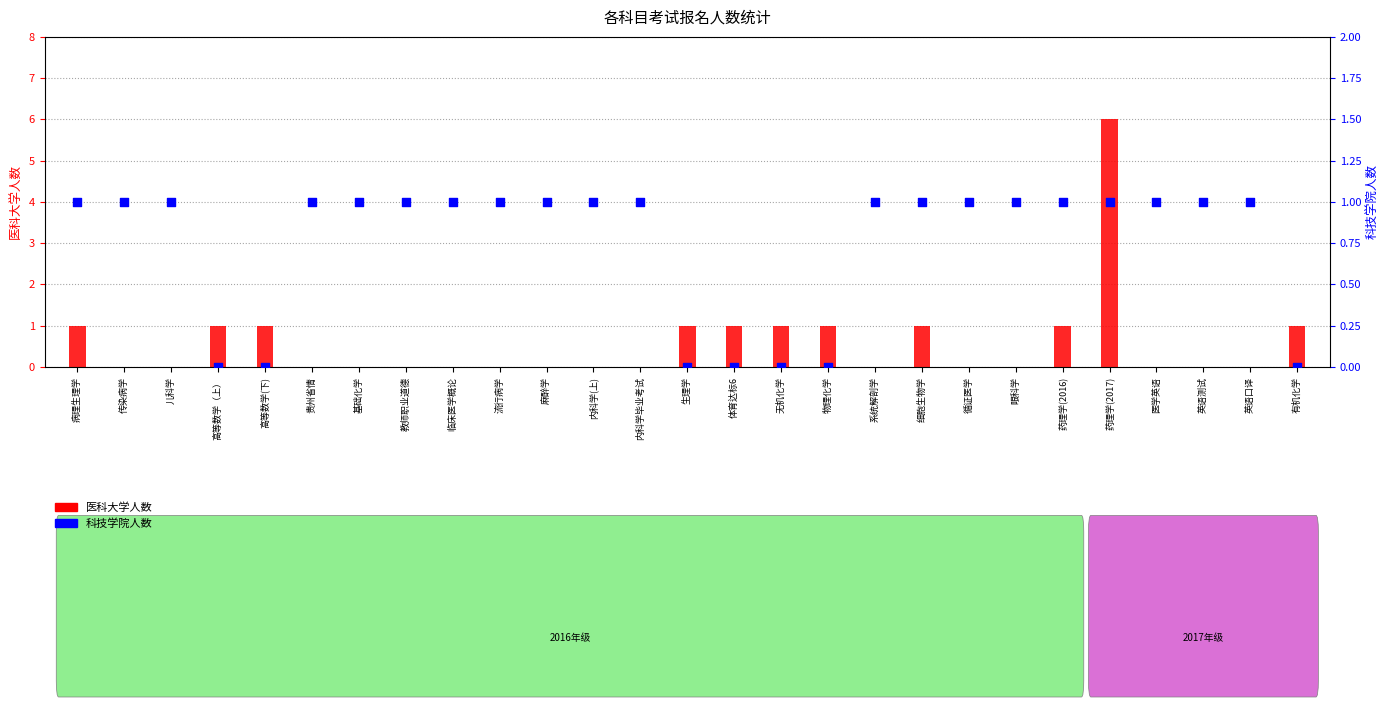

Is the value of 科技学院人数 at 儿科学 greater than the value of 医科大学人数 at 无机化学?

No